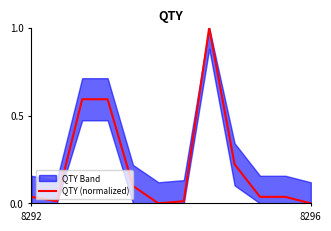

Which has a higher value, 3 or 8296?

3